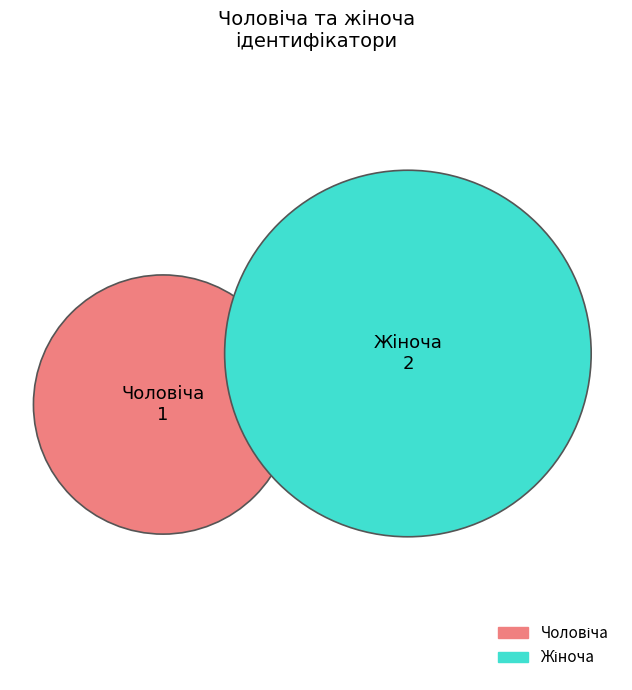

Rank the categories by value from lowest to highest.

Чоловіча, Жіноча